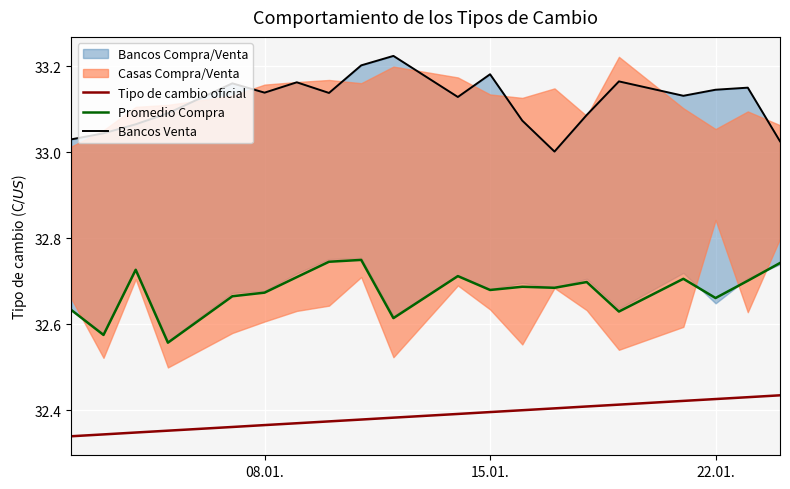

True or false: Tipo de cambio oficial and Promedio Compra intersect in this chart.

False